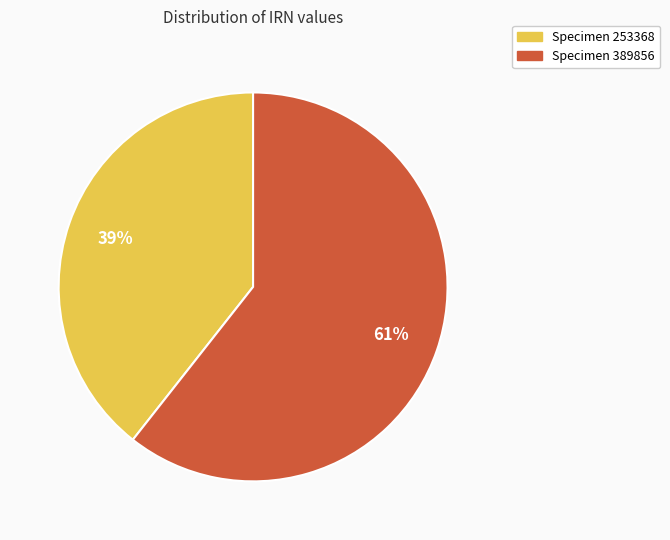

To the nearest percent, what is the average slice percentage?

50%